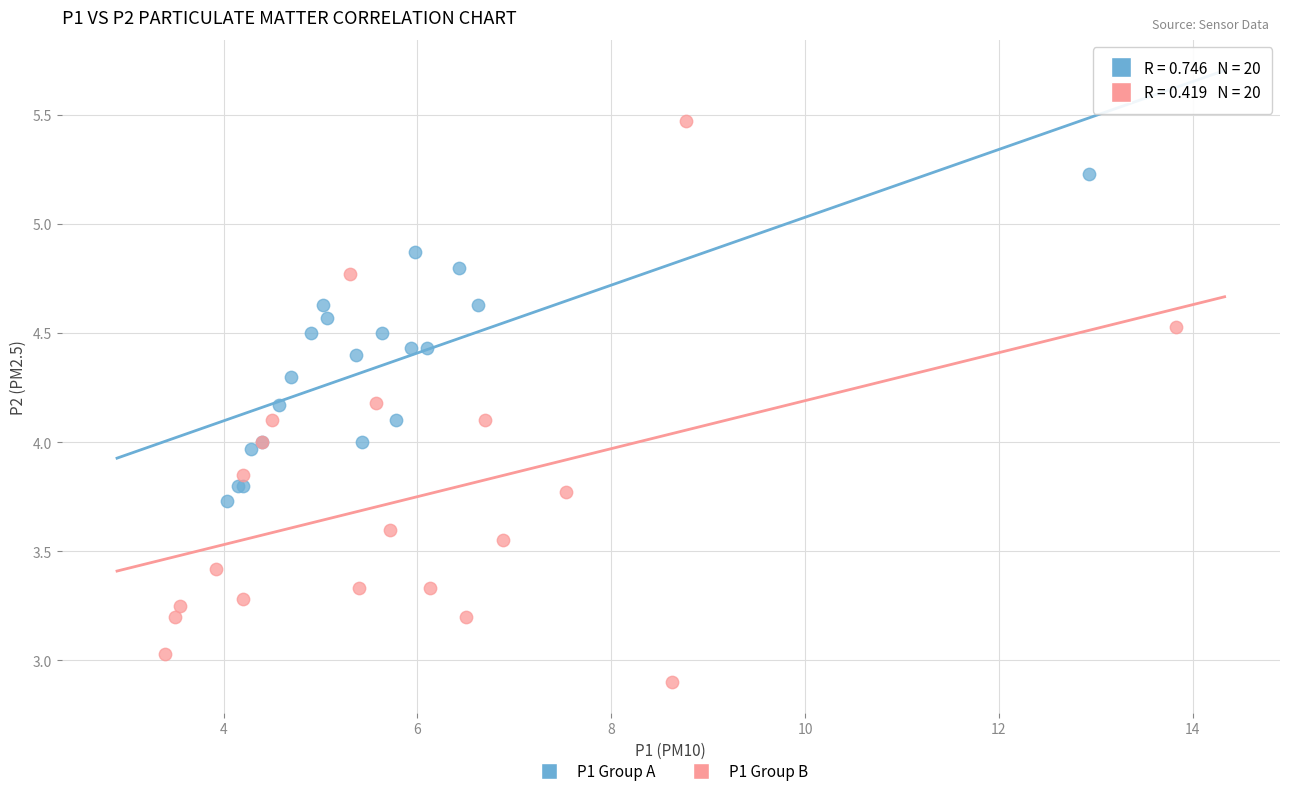

Which series reaches the minimum Y coordinate?

P1 Group B